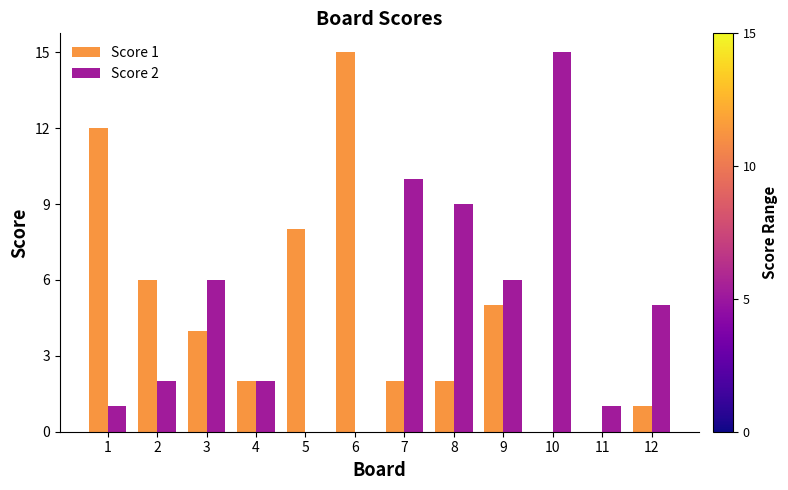

Which series changed the most between 5 and 7?

Score 2